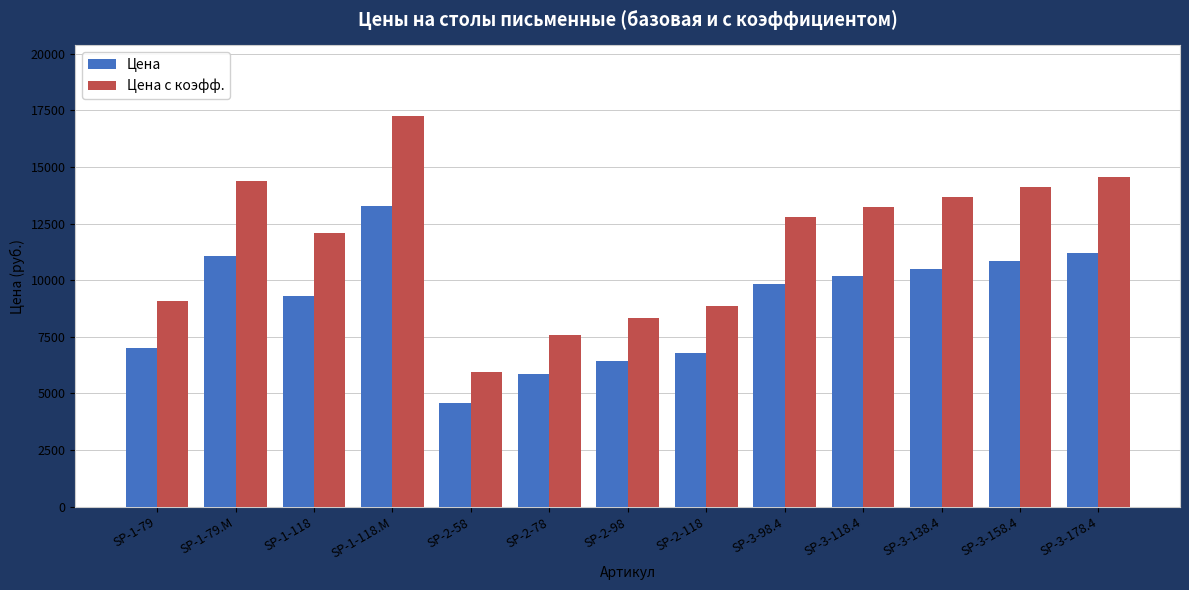

True or false: Цена has a value of 8887 at SP-2-118.

False